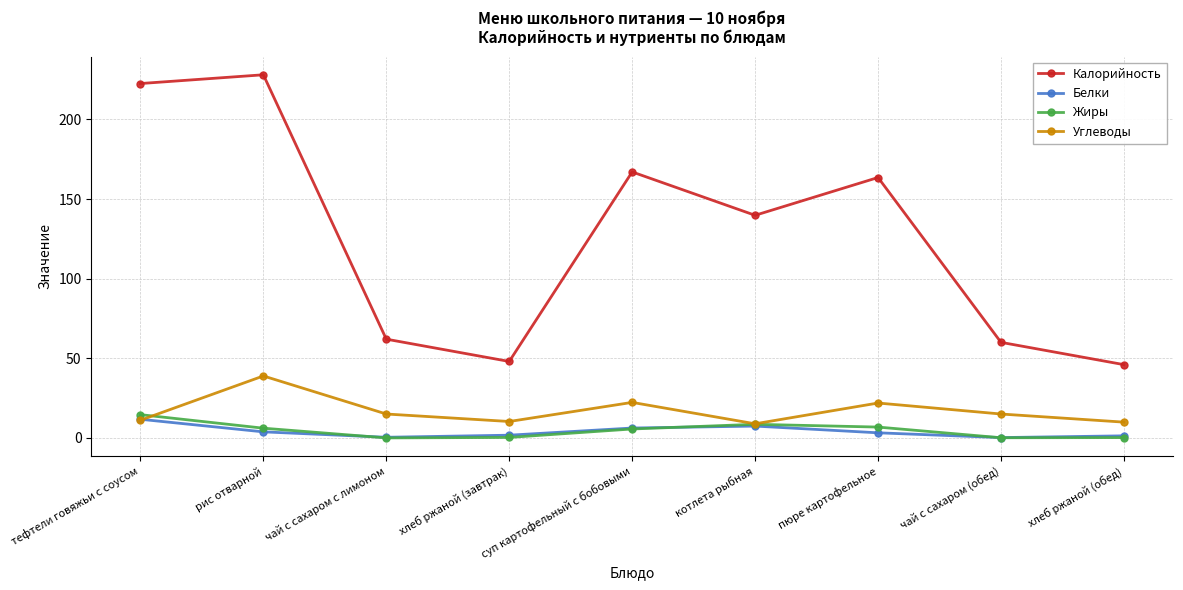

At which category does Калорийность reach its first local peak?

рис отварной